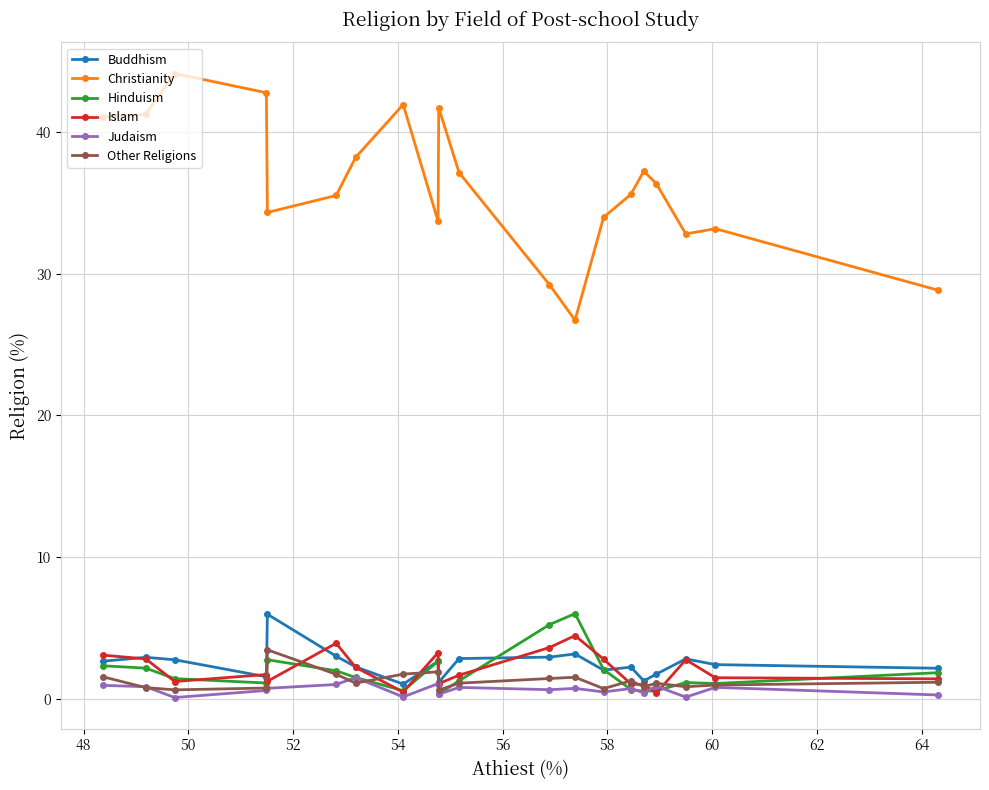

What is the highest value of the Islam series?

4.5